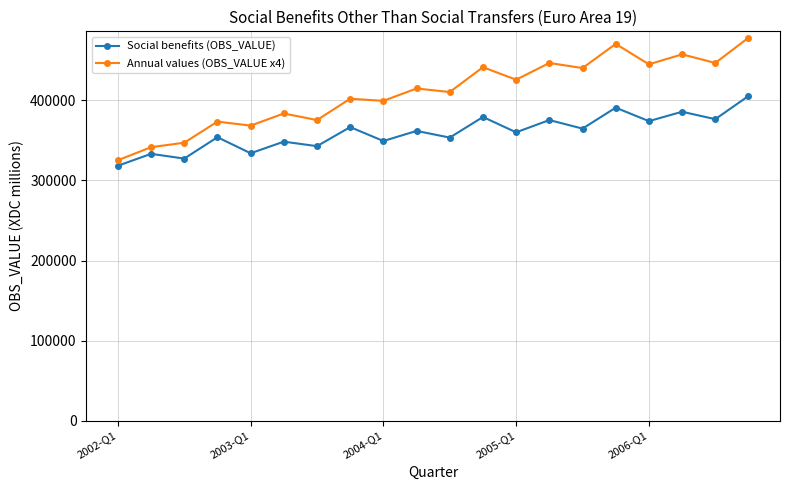

What is the difference between the second highest and second lowest values in the Annual values (OBS_VALUE x4) series?

129029.4